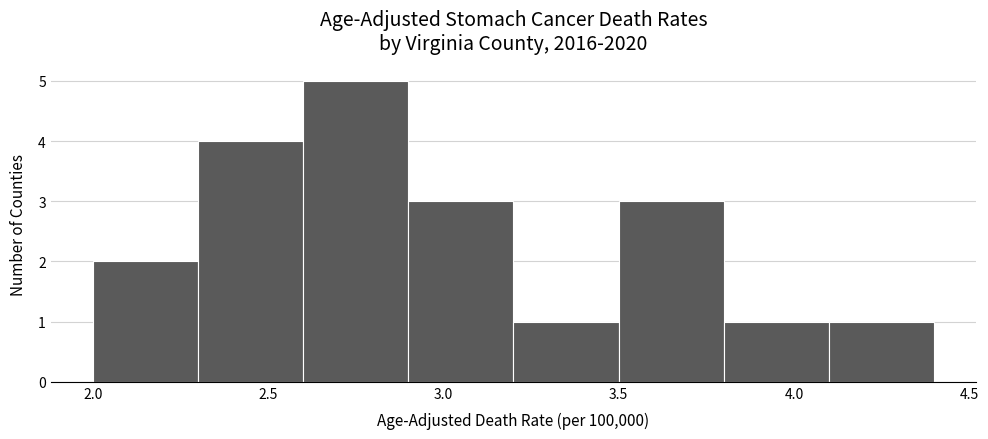

Reading left to right, list every bar in this chart as the range it spans on the x-axis followed by its height. The values are not printed on the chart, so give them approximately, as read against the axis.

2.0 to 2.3: 2
2.3 to 2.6: 4
2.6 to 2.9: 5
2.9 to 3.2: 3
3.2 to 3.5: 1
3.5 to 3.8: 3
3.8 to 4.1: 1
4.1 to 4.4: 1